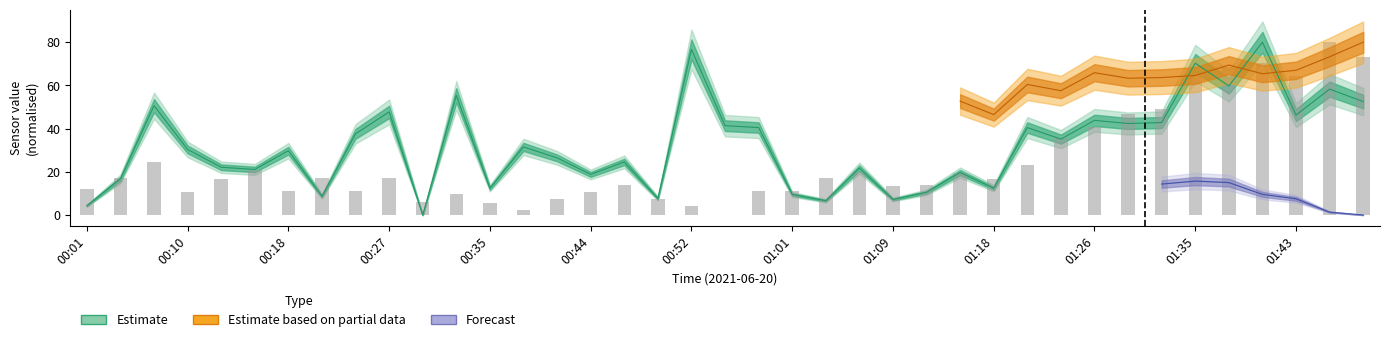

At which label does the data first exceed 16?

00:10